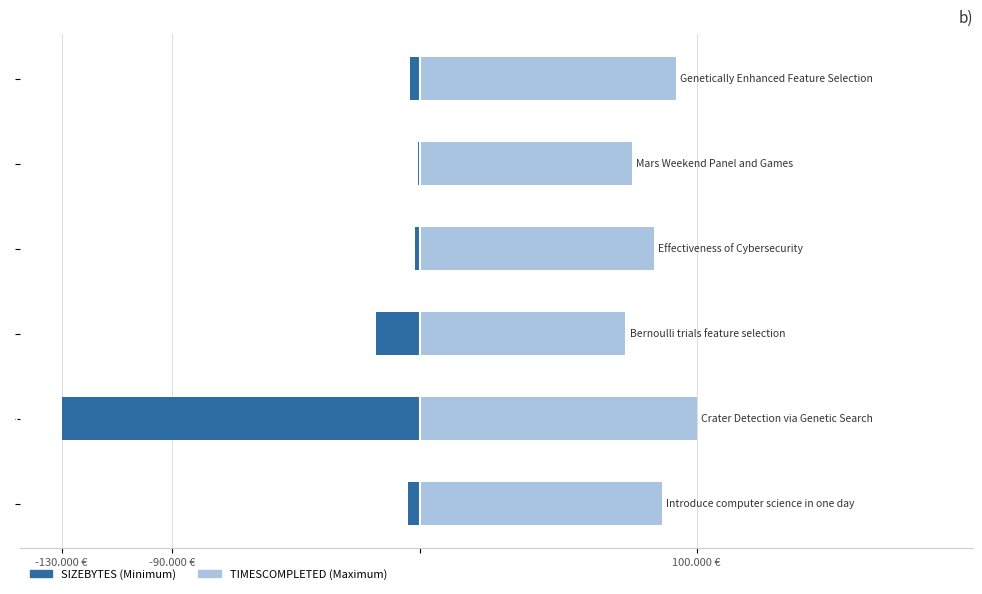

What are all the series names shown in the legend?

SIZEBYTES, TIMESCOMPLETED